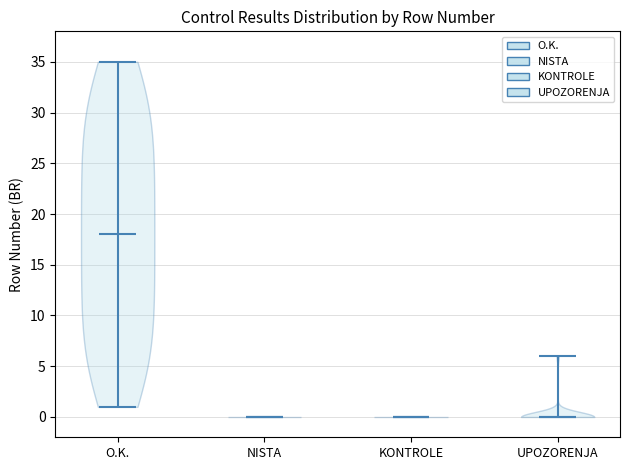

What is the highest point the violin for NISTA reaches on the y-axis? The values are not printed on the chart, so give them approximately, as read against the axis.

0